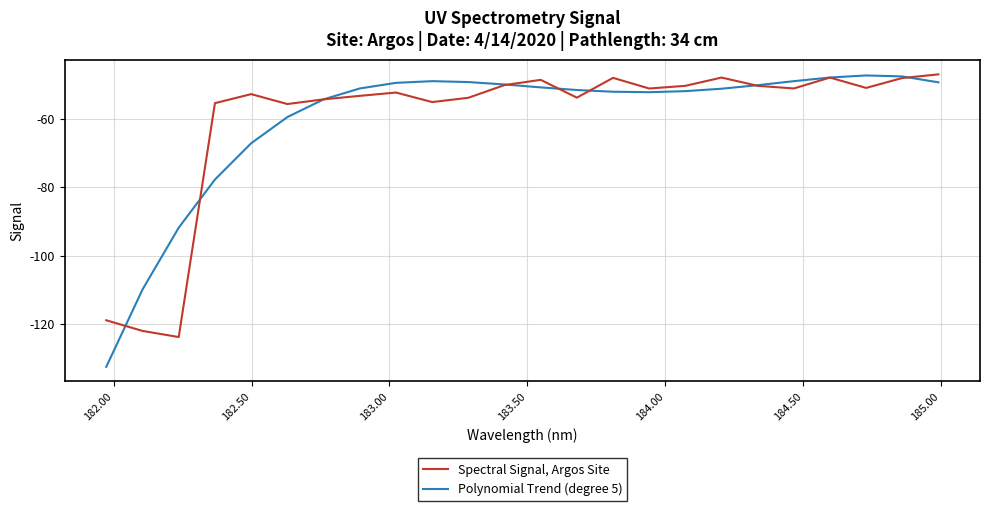

Rank the series by their maximum value, from lowest to highest.

Polynomial Trend (degree 5), Spectral Signal, Argos Site